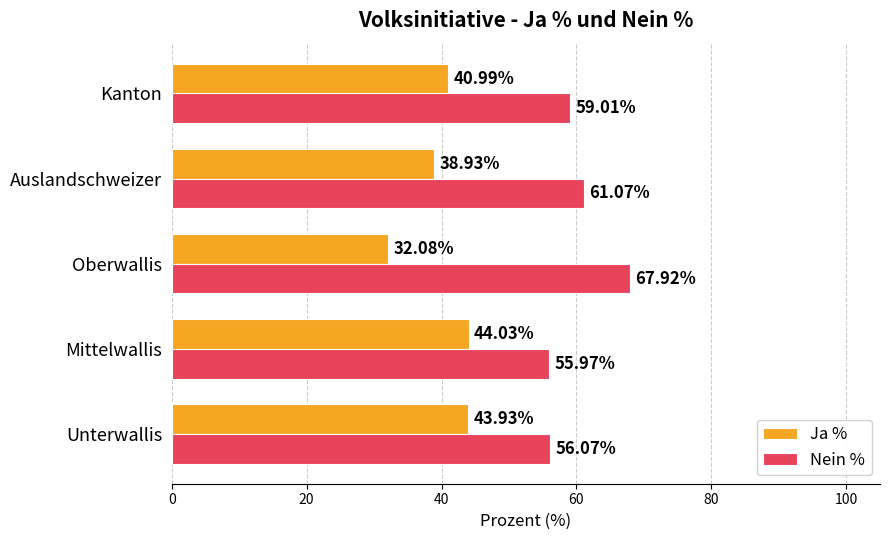

What is the spread (max minus min) of values at Unterwallis?

12.1